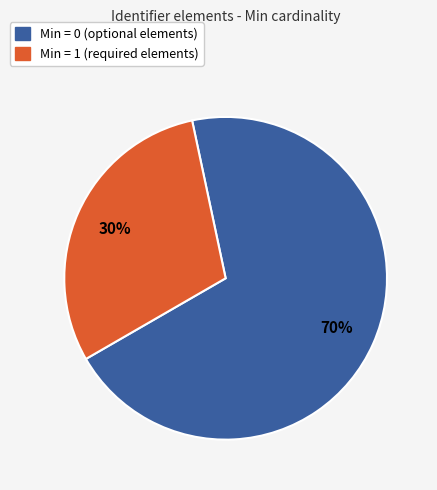

To the nearest percent, what is the difference between the largest and smallest slice percentages?

40%